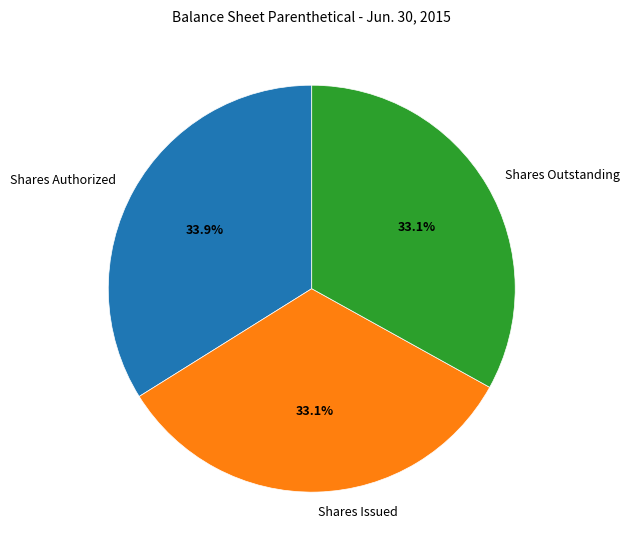

Between Shares Authorized and Shares Outstanding, which is larger?

Shares Authorized